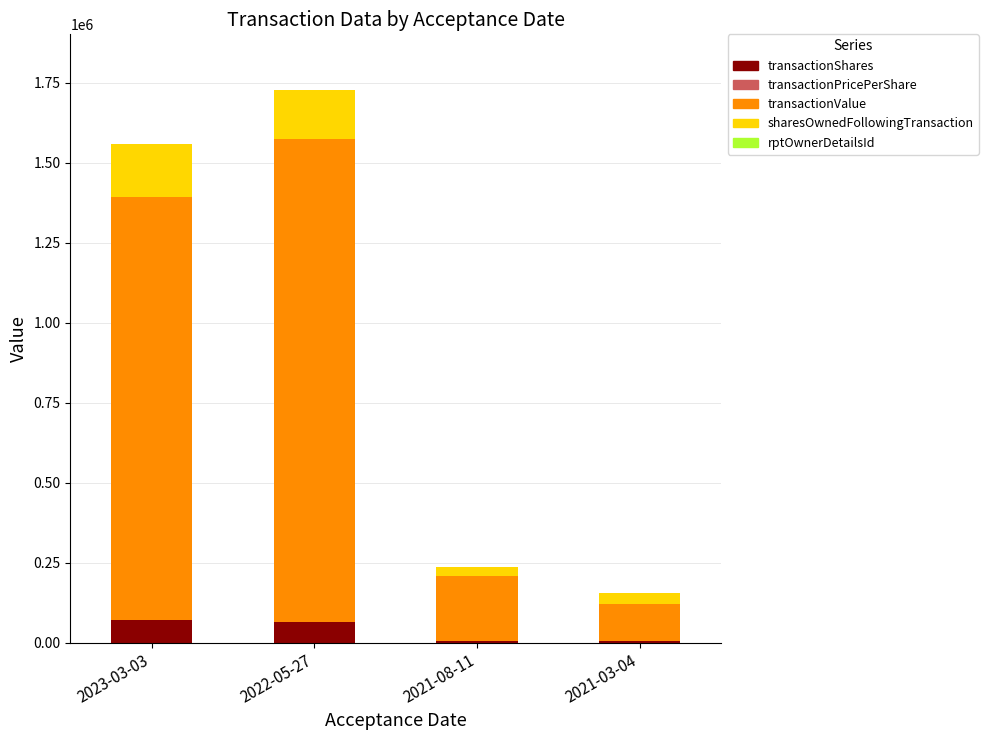

What is the sum of all transactionShares values?

148241.0